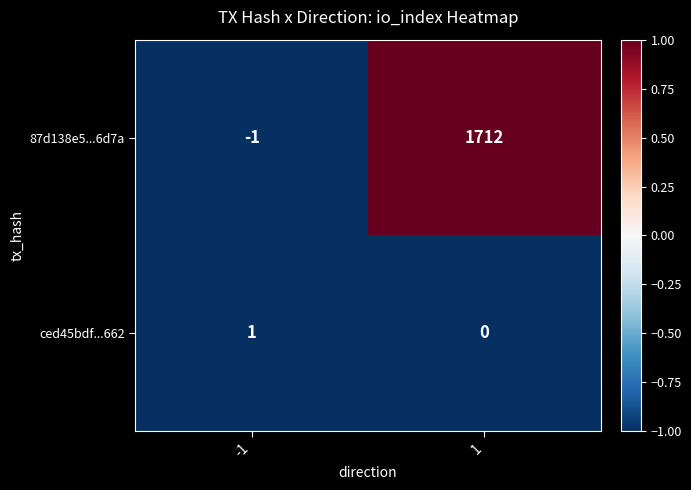

List the series in order of their peak value, lowest first.

ced45bdf...662, 87d138e5...6d7a